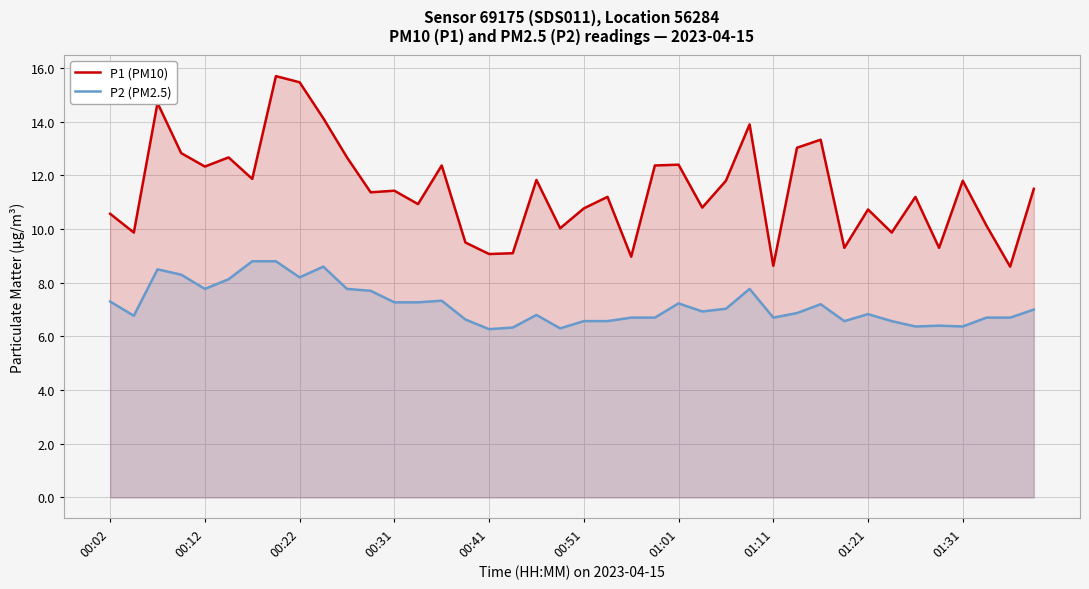

Is the value of P1 (PM10) at 26 greater than the value of P2 (PM2.5) at 22?

Yes